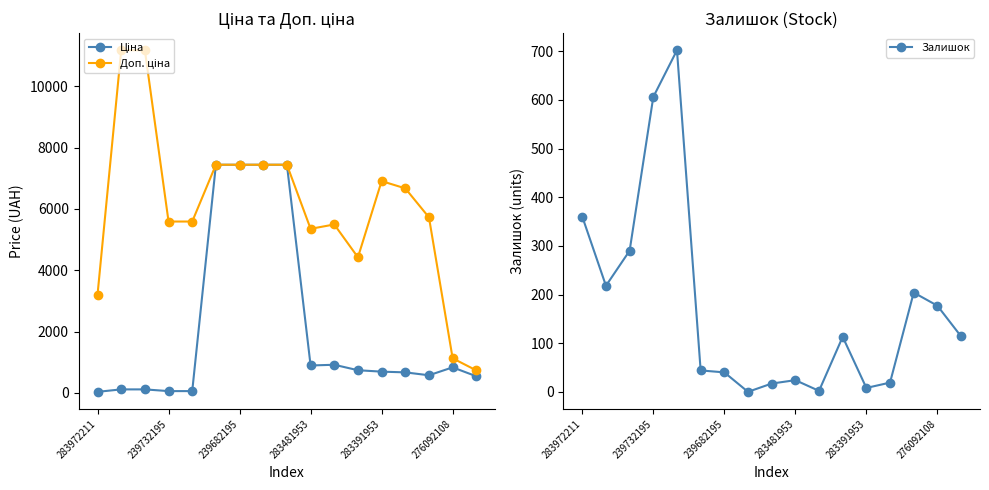

How many series are shown in this chart?

3